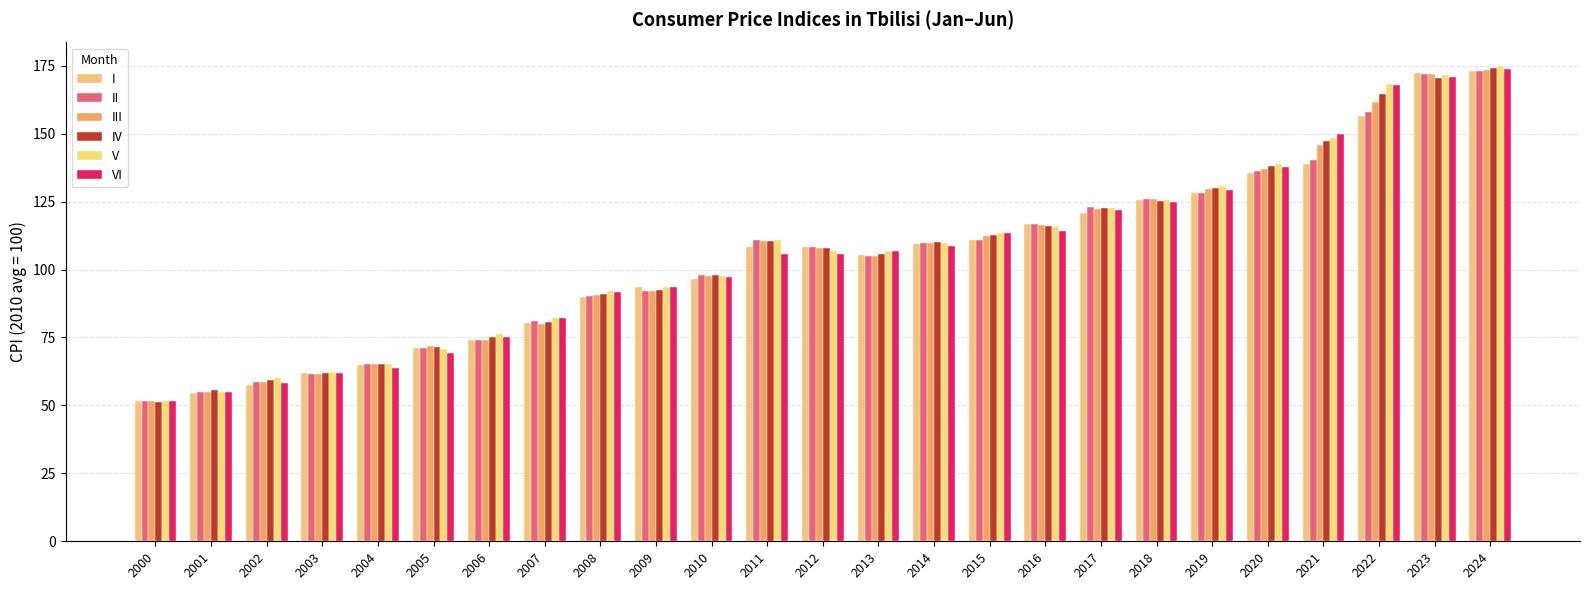

What is the approximate value of VI at 2016?

114.3